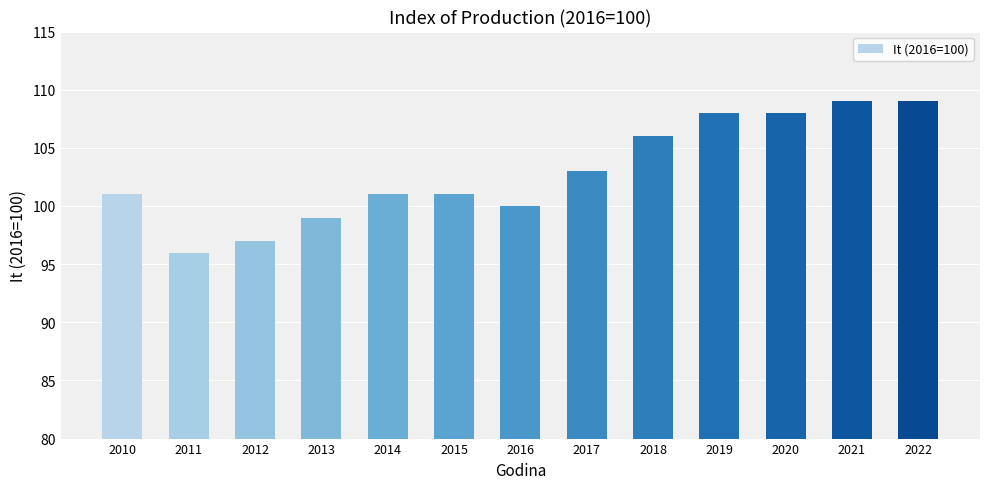

Is it true that the value at 2012 is 97?

True